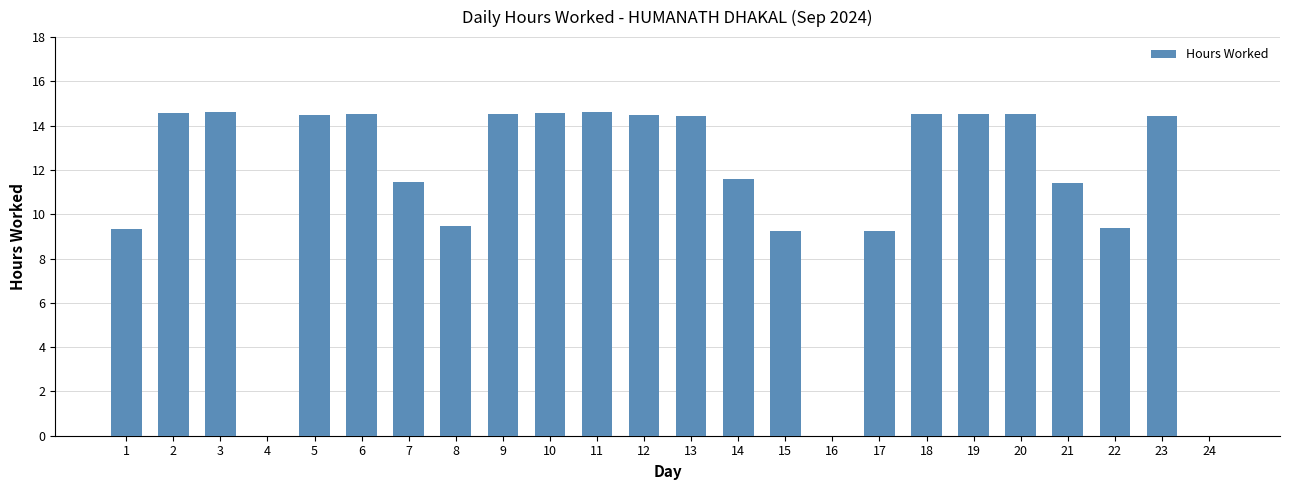

What is the maximum value shown in the chart?

14.6